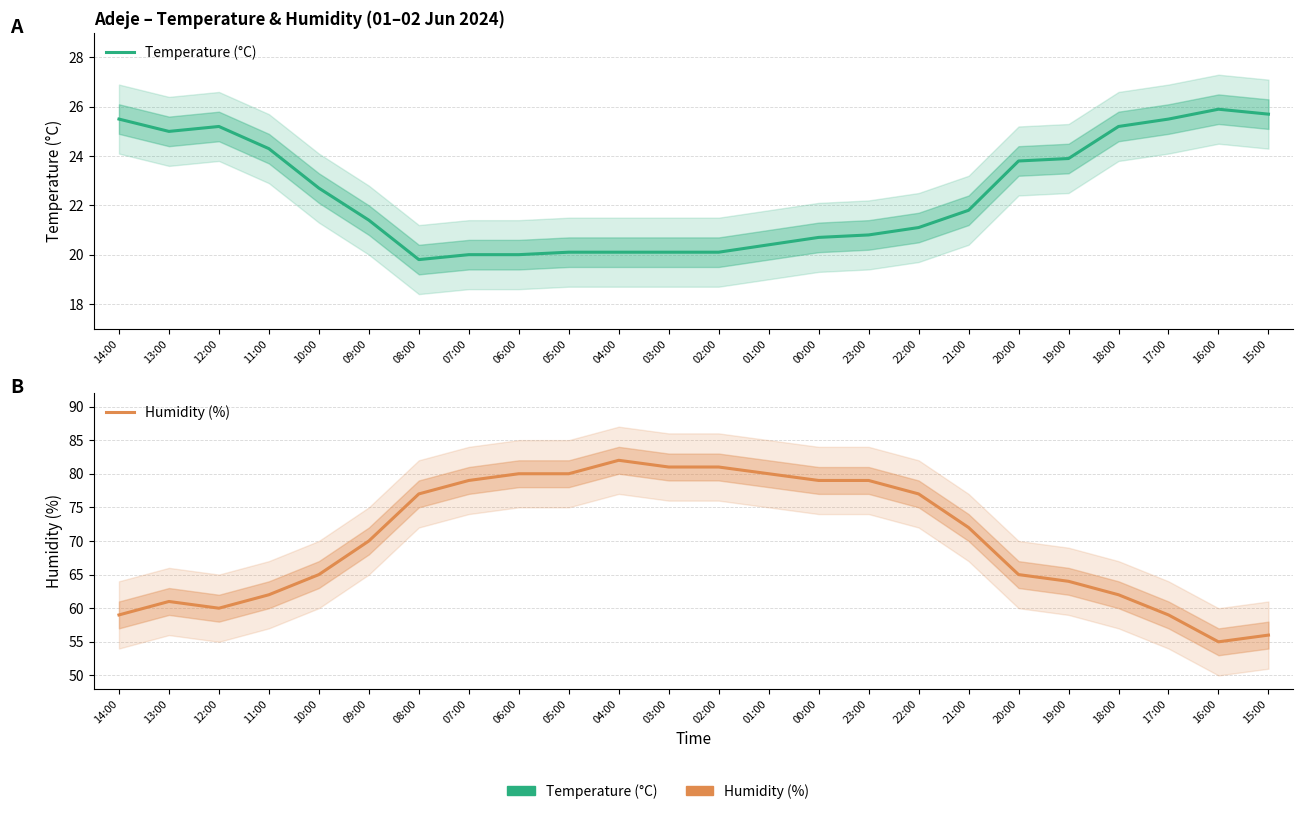

Between 00:00 and 16:00, which is larger?

16:00